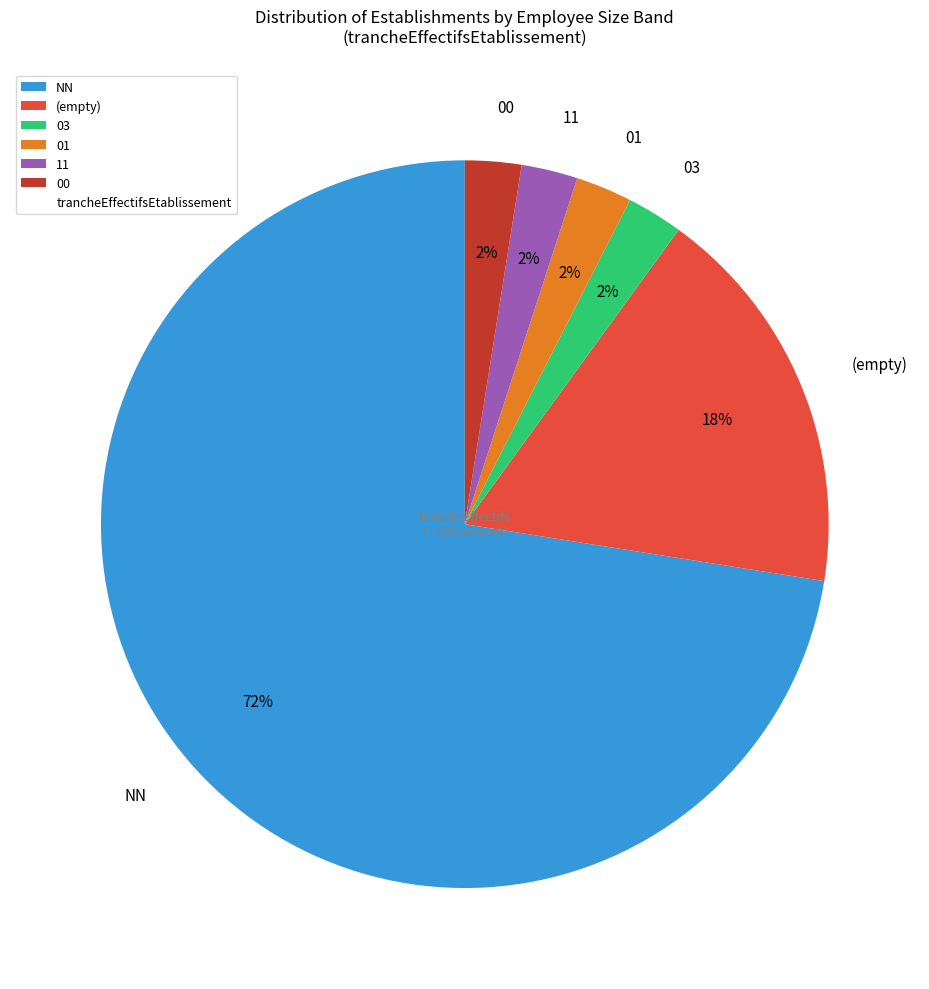

How many segments does this pie chart have?

6